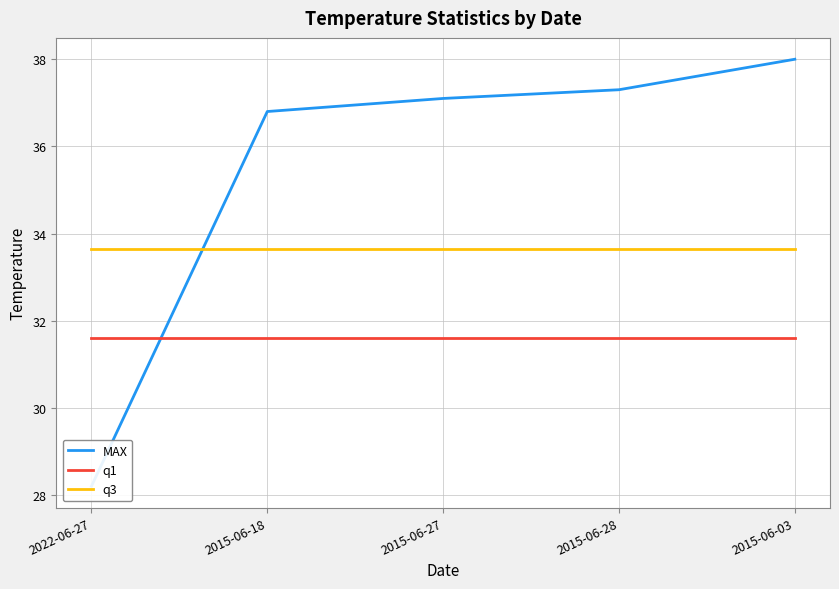

List the series in order of their overall mean, highest first.

MAX, q3, q1